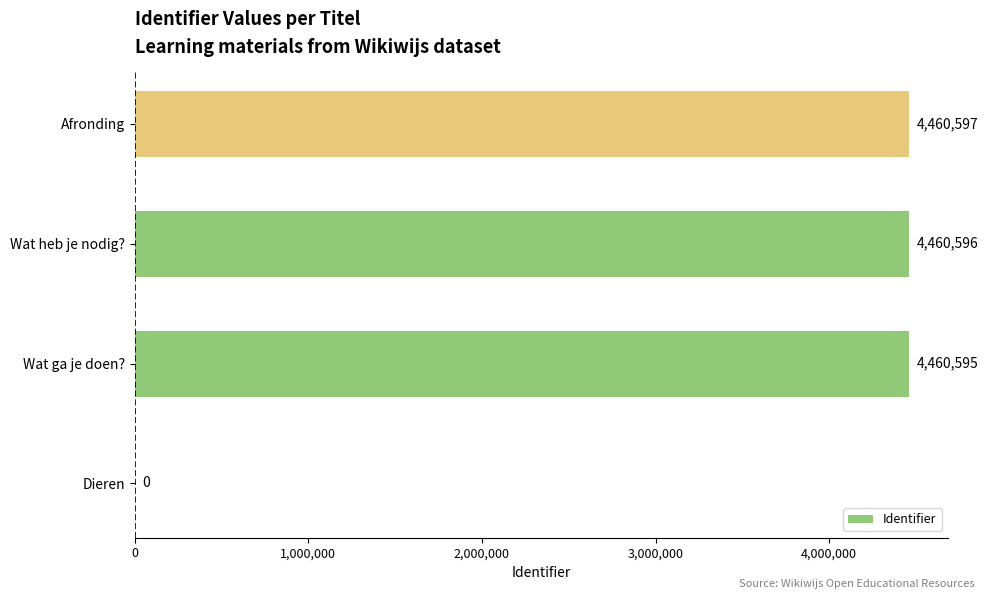

True or false: the data shows 2392841 at Afronding.

False